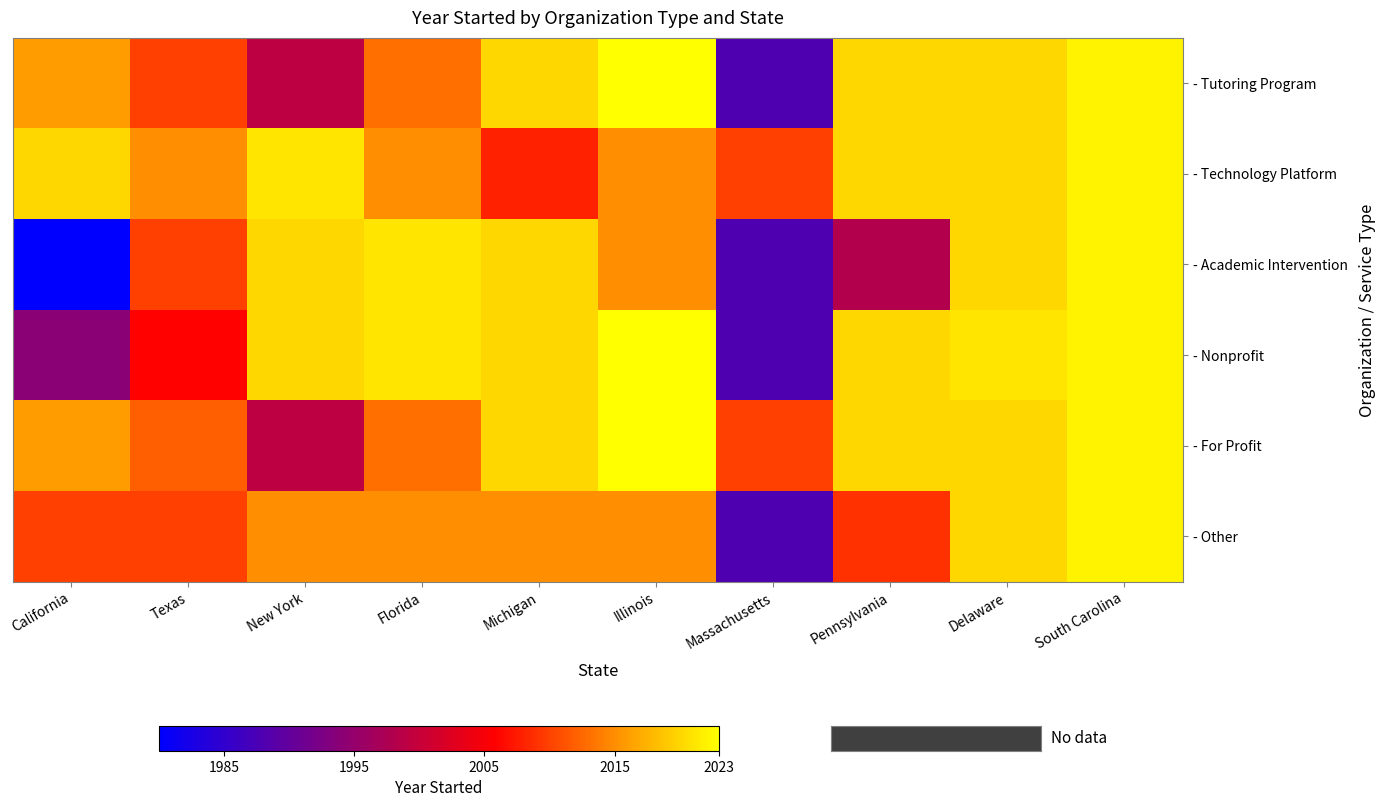

Rank the series by their maximum value, from lowest to highest.

- Technology Platform, - Academic Intervention, - Other, - Tutoring Program, - Nonprofit, - For Profit